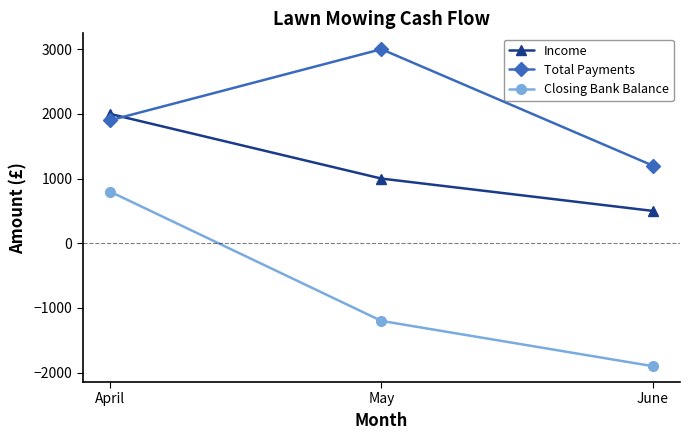

How many data points does each series have?

3